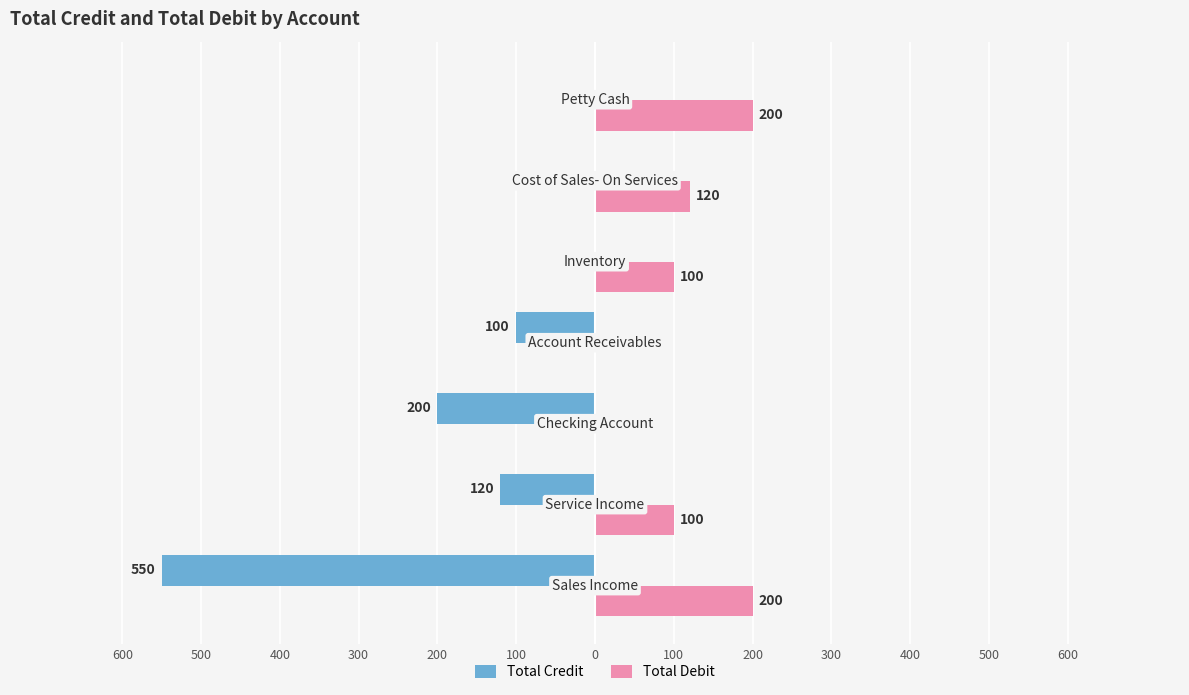

What are all the series names shown in the legend?

Total Credit, Total Debit